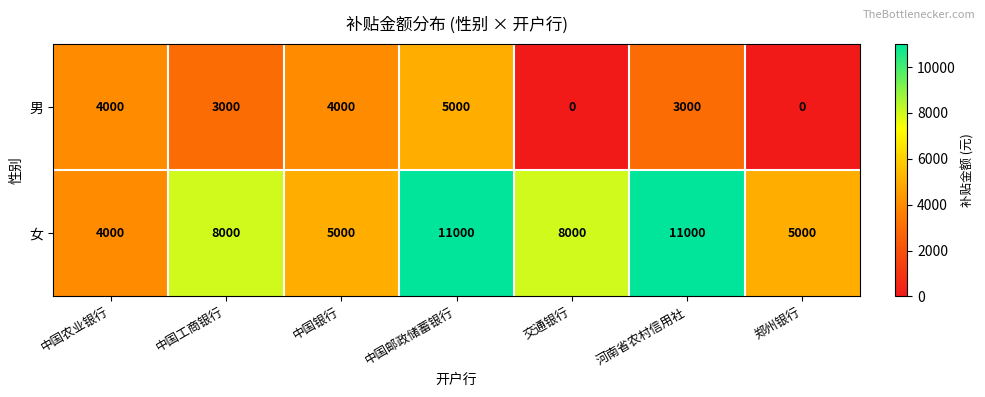

What is the total value across all series at 中国工商银行?

11000